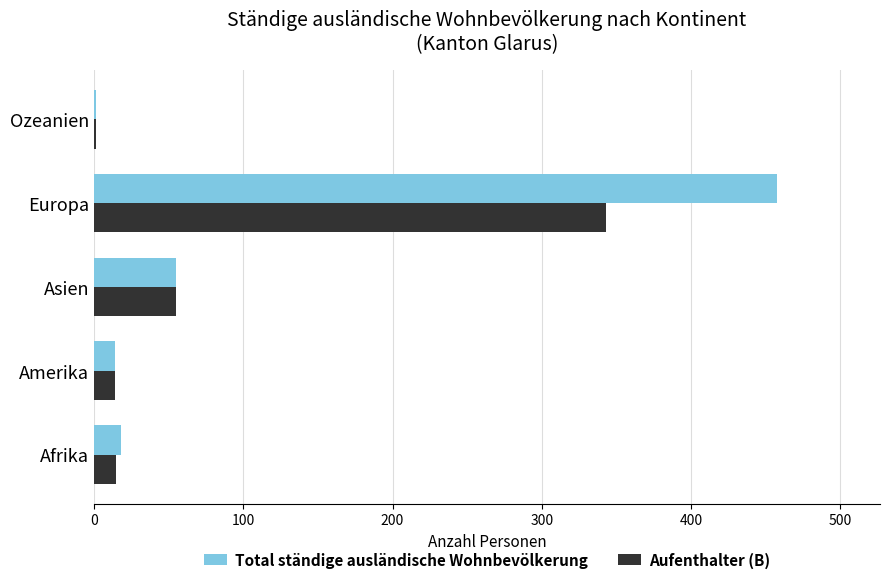

Is it true that Total ständige ausländische Wohnbevölkerung equals 458 at Europa?

True